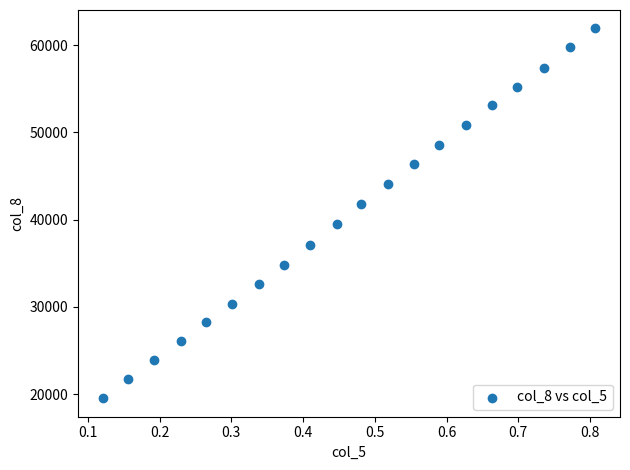

What is the range of Y values (max minus min)?

42379.8